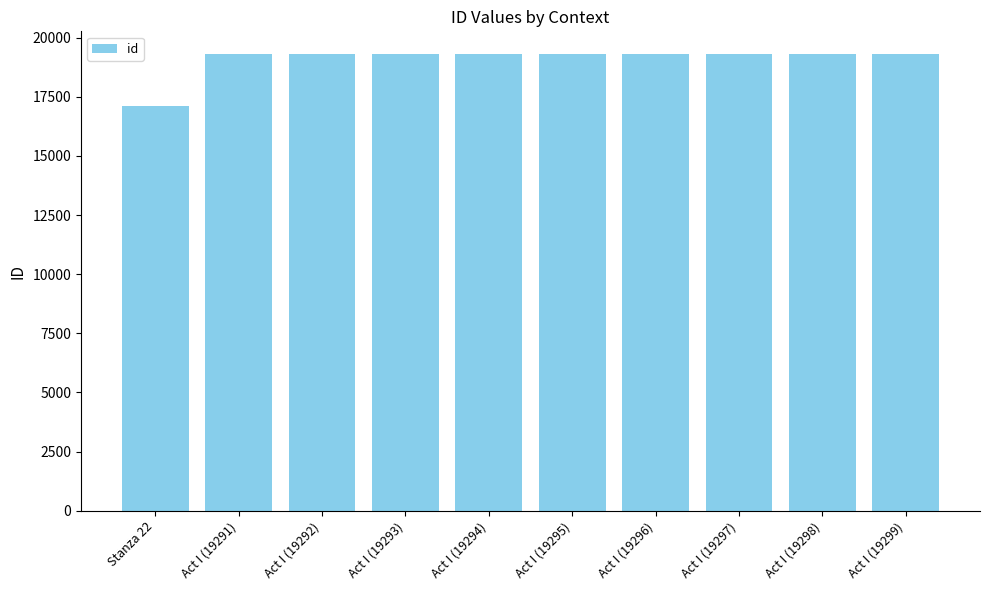

What is the label of the 3rd bar from the left?

Act I (19292)